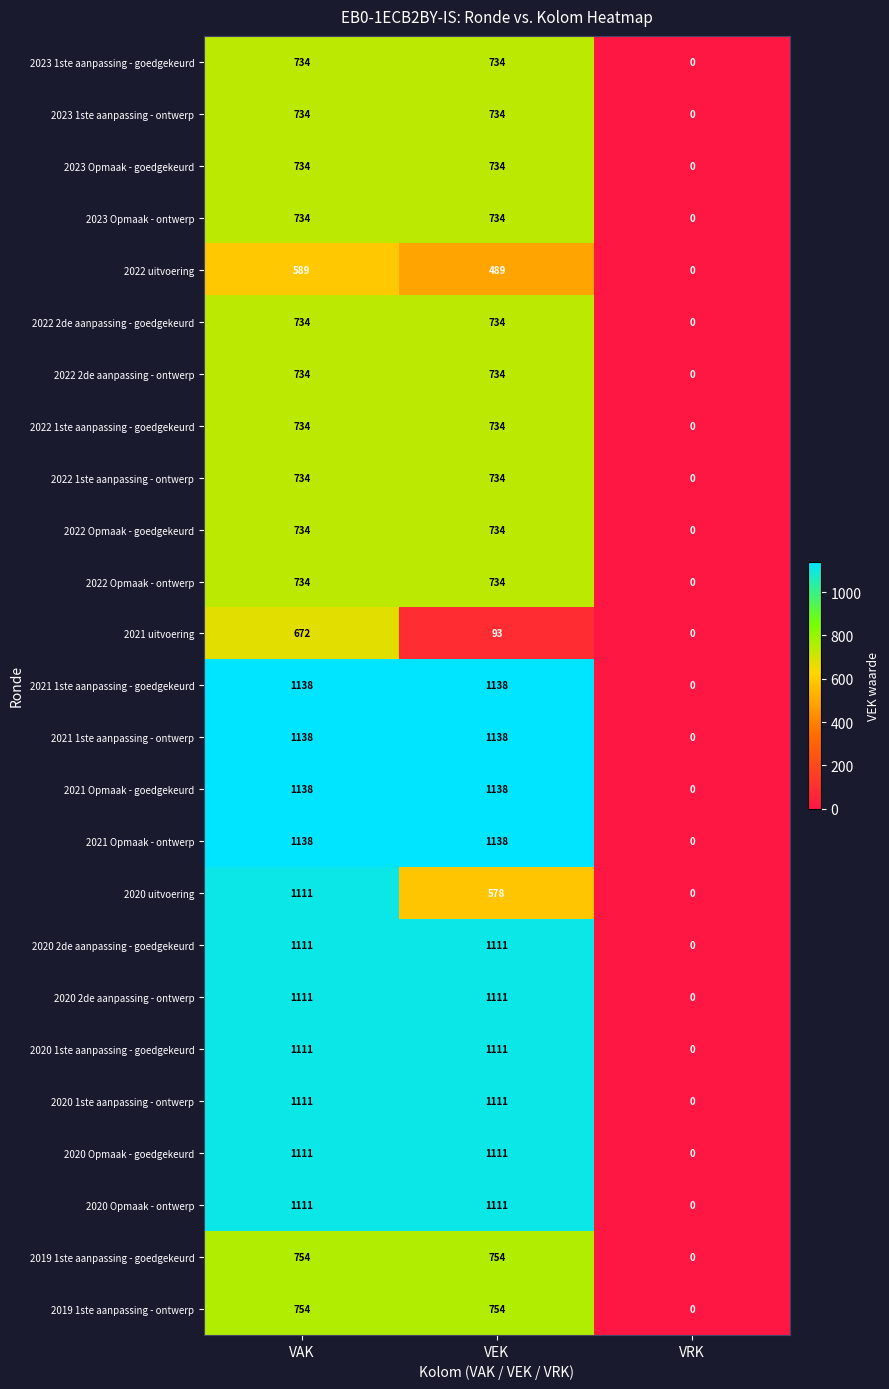

The value of 2019 1ste aanpassing - goedgekeurd at VEK is 248. True or false?

False